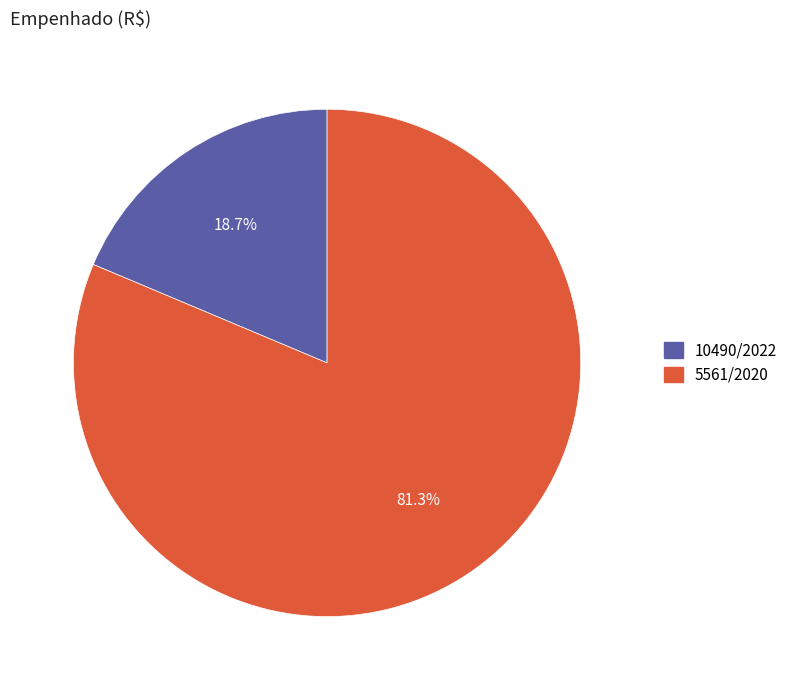

What percentage is the 5561/2020 slice, to the nearest percent?

81%